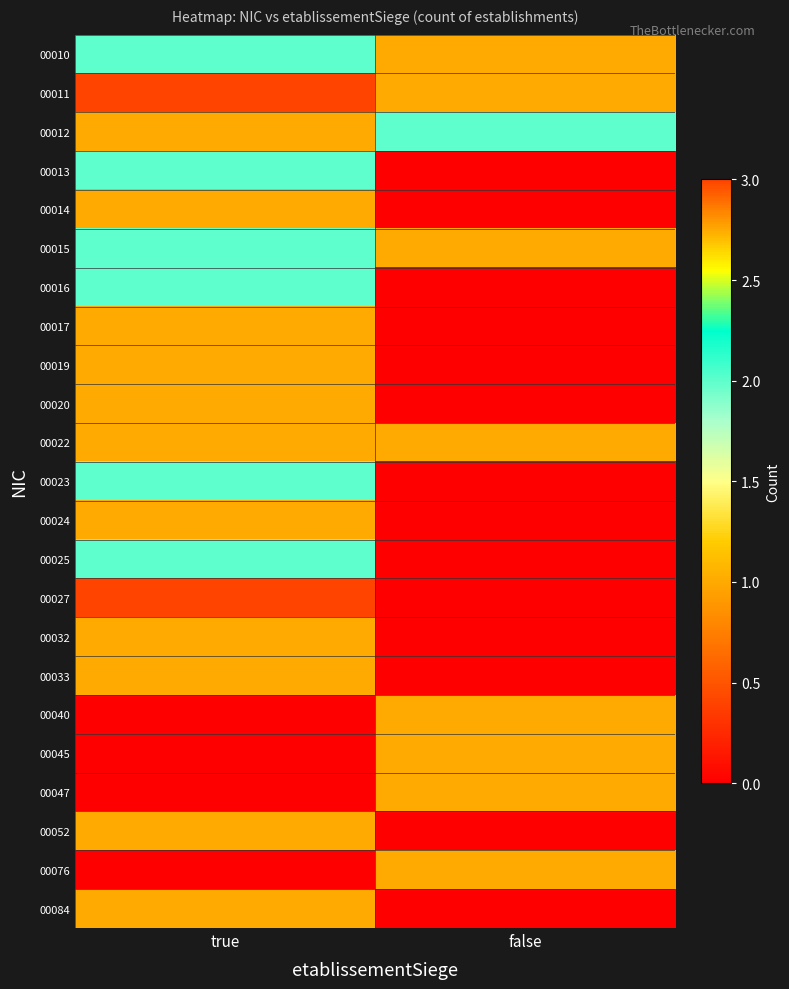

Reading right to left, what are all the values shown in this chart?

00010: false=1	true=2
00011: false=1	true=3
00012: false=2	true=1
00013: false=0	true=2
00014: false=0	true=1
00015: false=1	true=2
00016: false=0	true=2
00017: false=0	true=1
00019: false=0	true=1
00020: false=0	true=1
00022: false=1	true=1
00023: false=0	true=2
00024: false=0	true=1
00025: false=0	true=2
00027: false=0	true=3
00032: false=0	true=1
00033: false=0	true=1
00040: false=1	true=0
00045: false=1	true=0
00047: false=1	true=0
00052: false=0	true=1
00076: false=1	true=0
00084: false=0	true=1